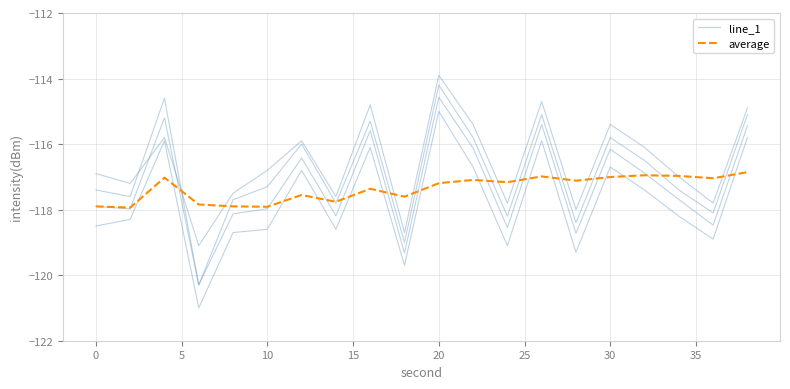

In line_1, how many points are higher than both neighbors (excluding endpoints)?

6